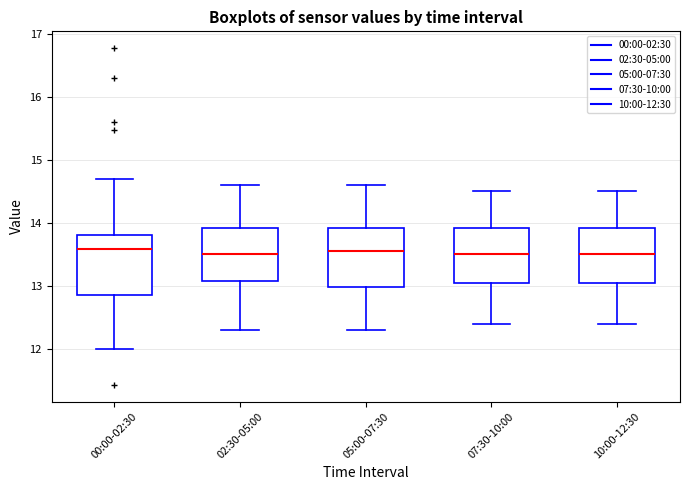

Where is the lower edge of the box for 07:30-10:00 on the y-axis? The values are not printed on the chart, so give them approximately, as read against the axis.

13.1